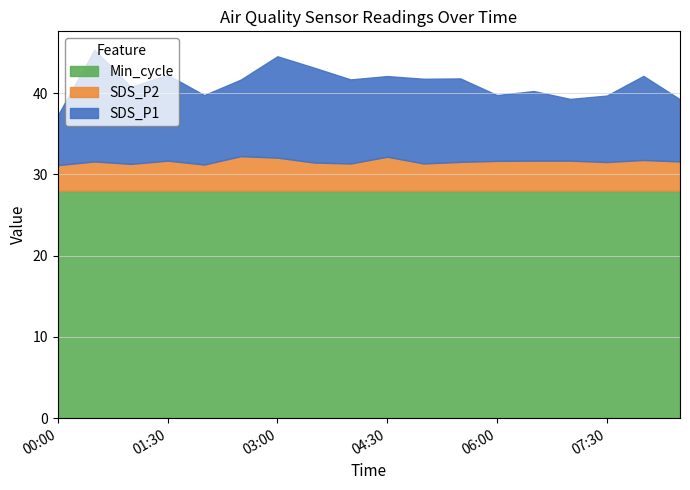

Does the chart have visible grid lines?

Yes